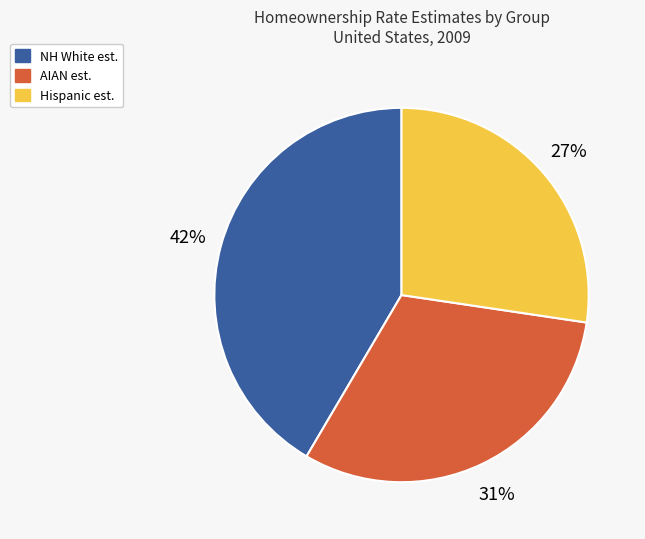

To the nearest percent, what is the average slice percentage?

33%